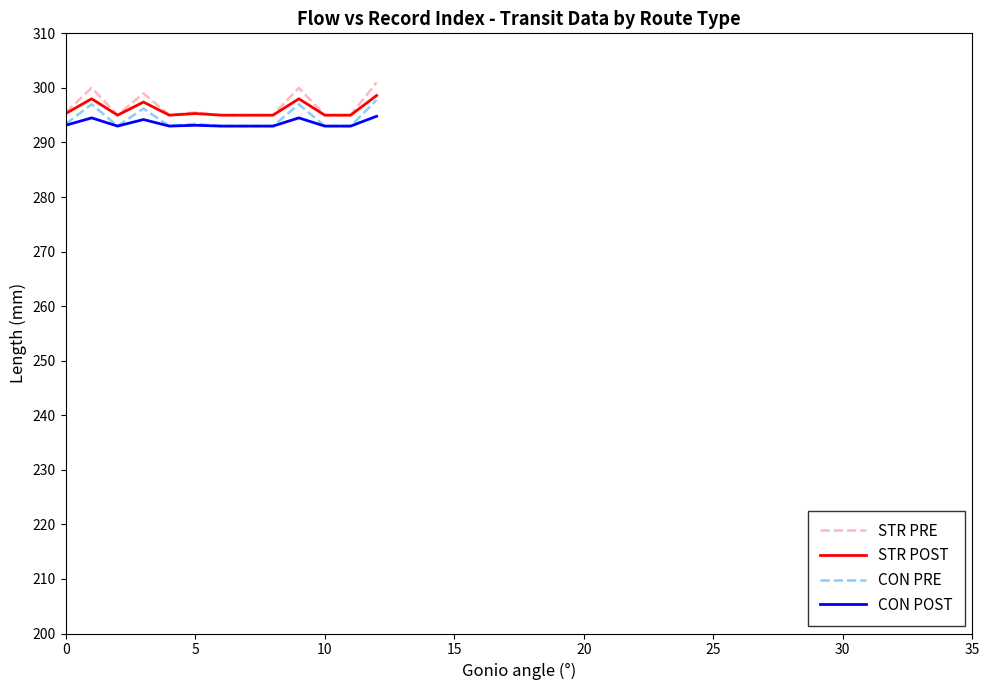

What is the highest value of the STR POST series?

298.6